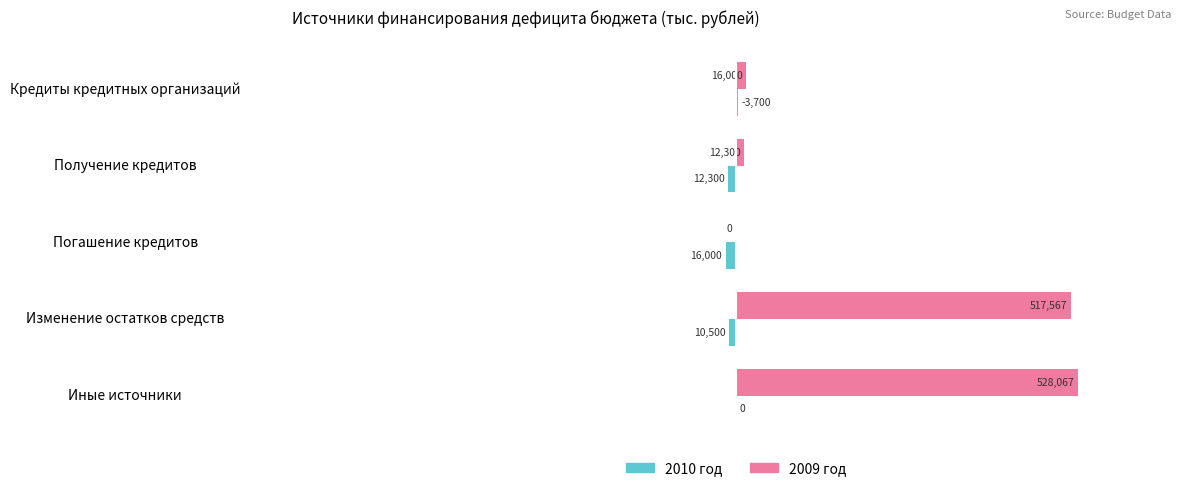

What are all the series names shown in the legend?

2010 год, 2009 год